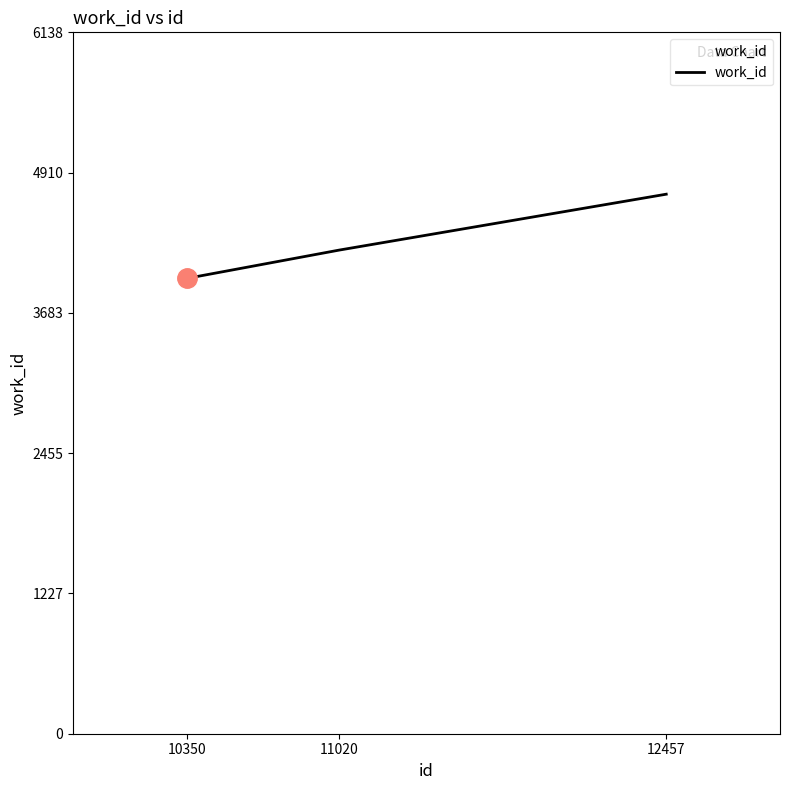

What is the minimum value shown in the chart?

3985